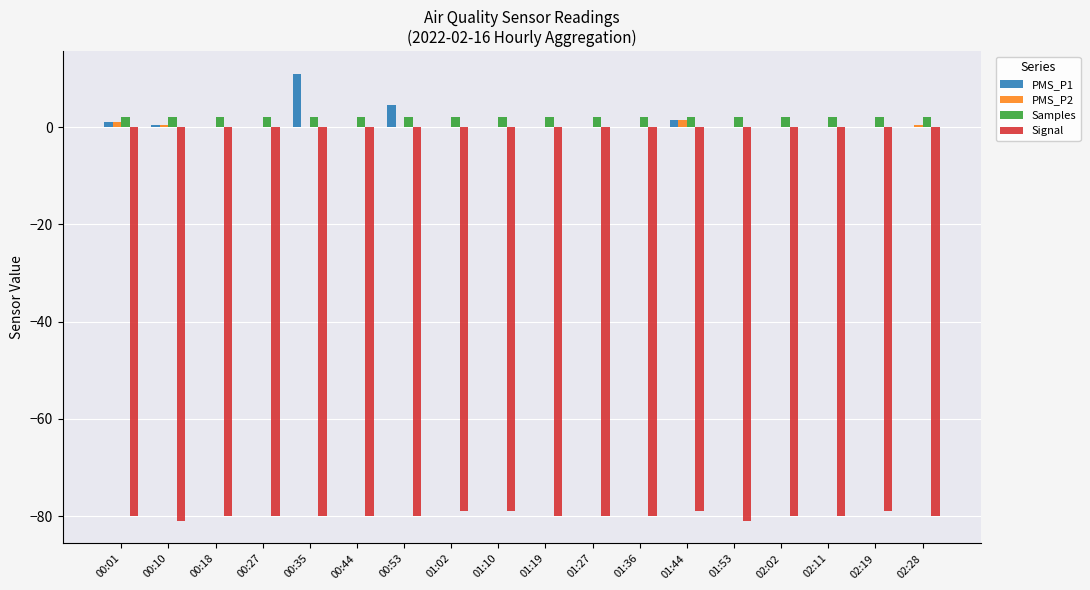

Reading left to right, list all the values displayed in this chart.

PMS_P1: 1.0	0.5	0.0	0.0	11.0	0.0	4.5	0.0	0.0	0.0	0.0	0.0	1.5	0.0	0.0	0.0	0.0	0.0
PMS_P2: 1.0	0.5	0.0	0.0	0.0	0.0	0.0	0.0	0.0	0.0	0.0	0.0	1.5	0.0	0.0	0.0	0.0	0.5
Samples: 2.0	2.0	2.0	2.0	2.0	2.0	2.0	2.0	2.0	2.0	2.0	2.0	2.0	2.0	2.0	2.0	2.0	2.0
Signal: -80.0	-81.0	-80.0	-80.0	-80.0	-80.0	-80.0	-79.0	-79.0	-80.0	-80.0	-80.0	-79.0	-81.0	-80.0	-80.0	-79.0	-80.0